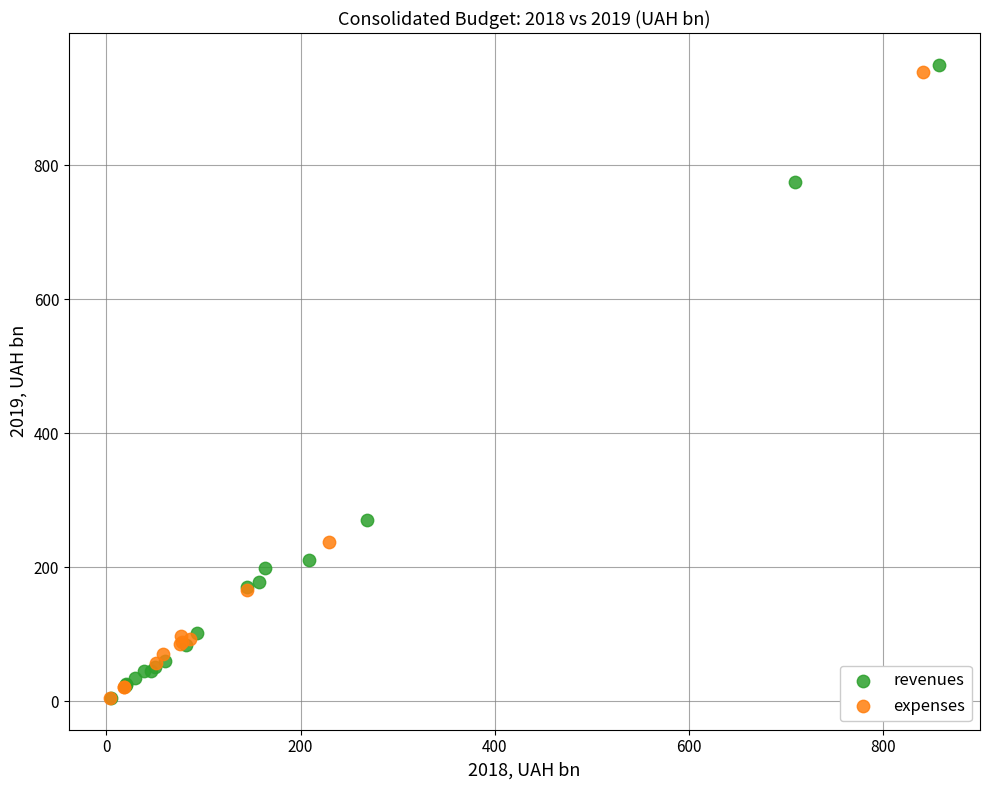

What are all the series names shown in the legend?

revenues, expenses